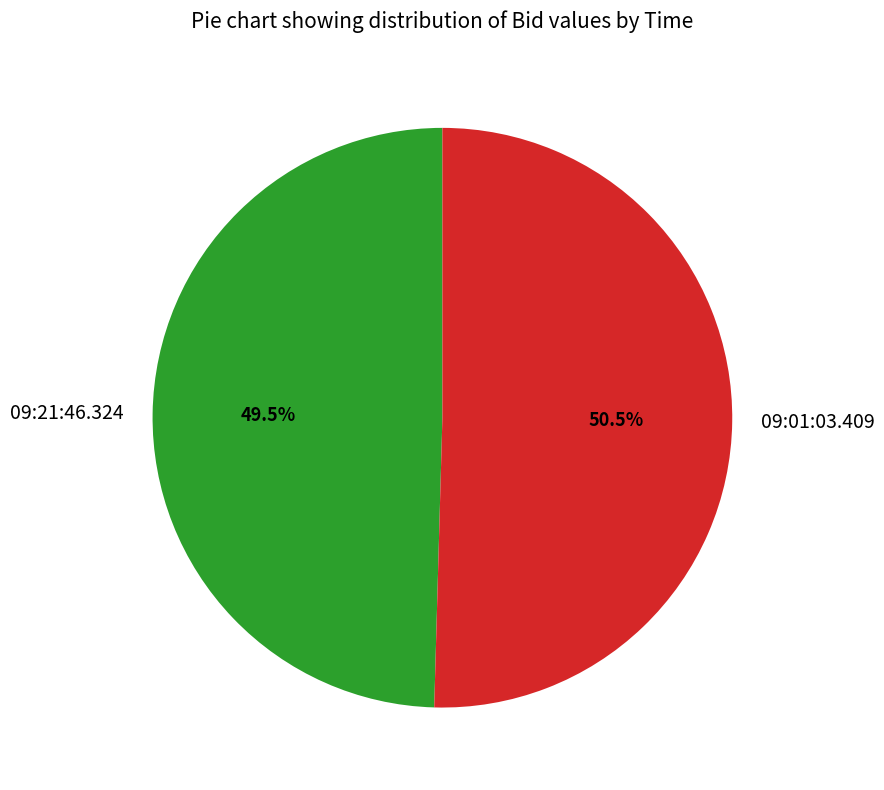

To the nearest percent, what is the combined percentage of 09:21:46.324 and 09:01:03.409?

100%